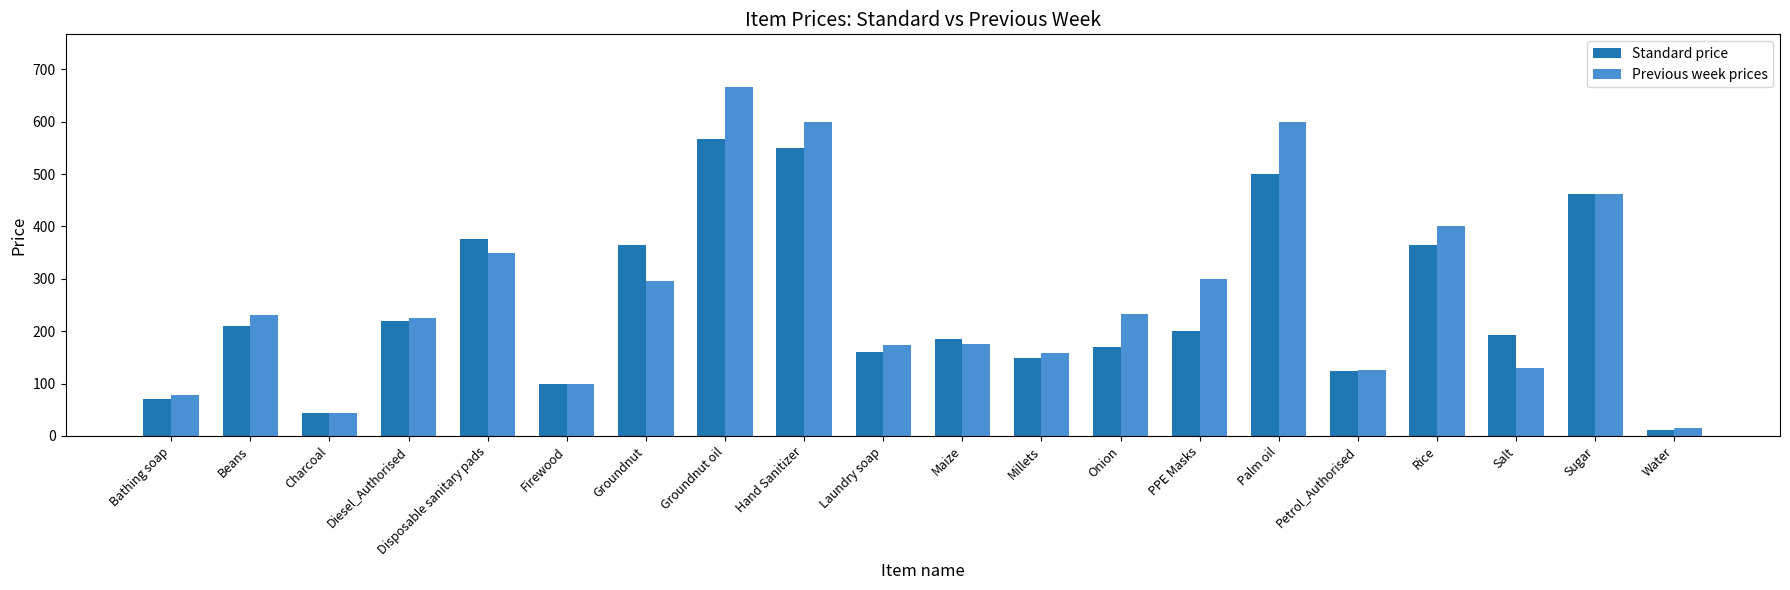

What is the sum of all Standard price values?

5015.5